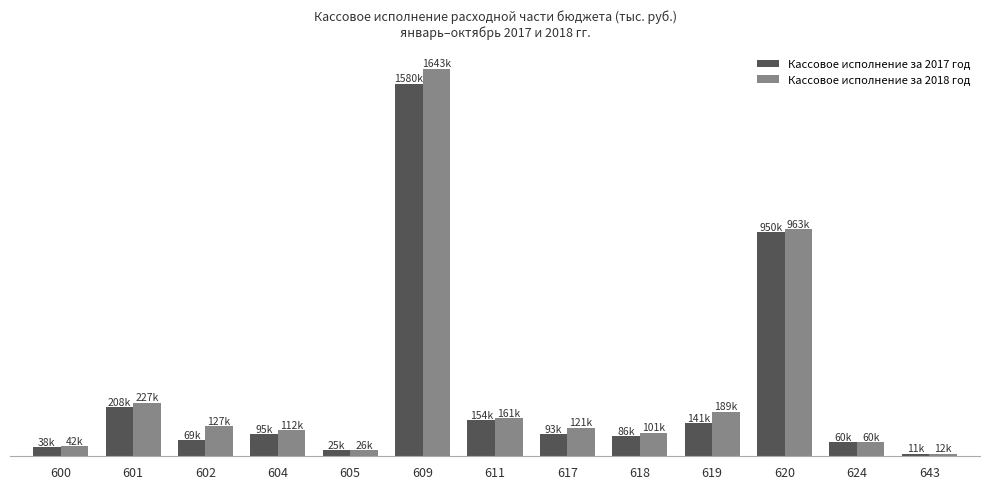

Where does the Кассовое исполнение за 2017 год series first go above 92678?

601